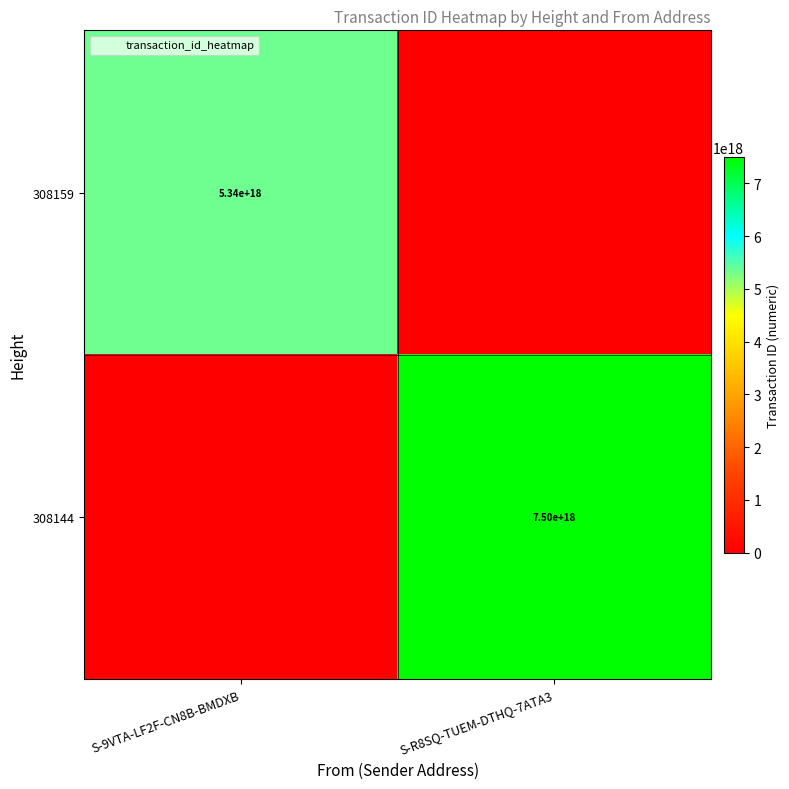

What is the difference between the maximum and minimum values in the 308159 series?

5341460633484318720